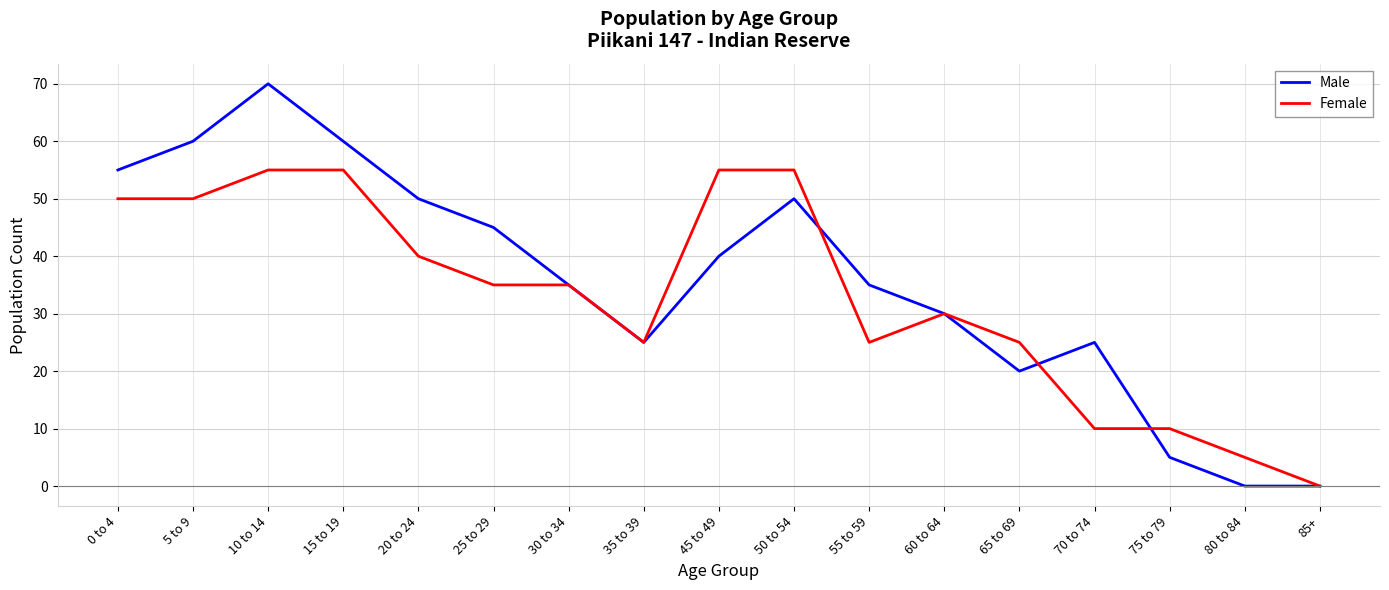

Rank the series by their average value, from lowest to highest.

Female, Male